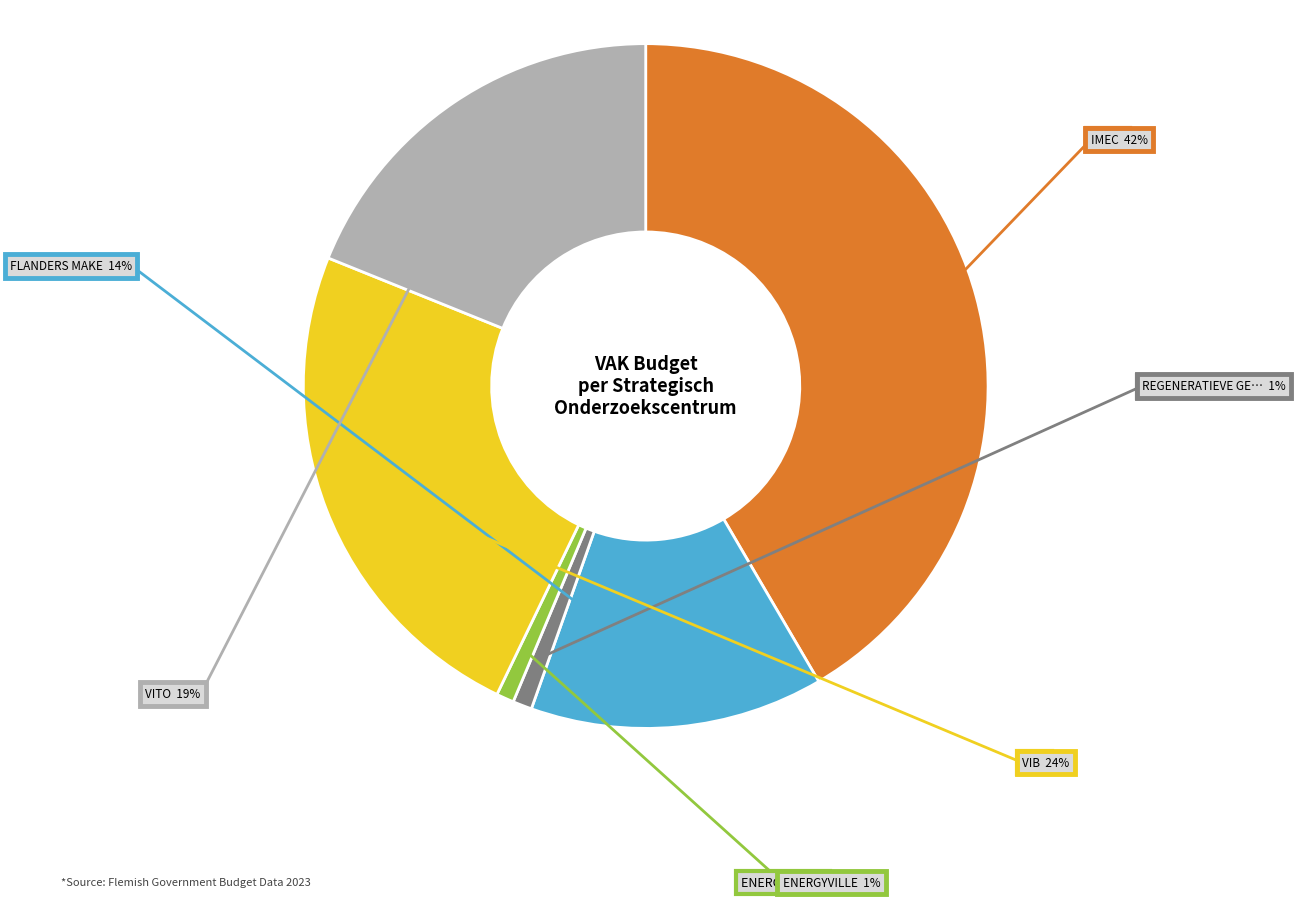

Is there a majority slice in this chart?

No